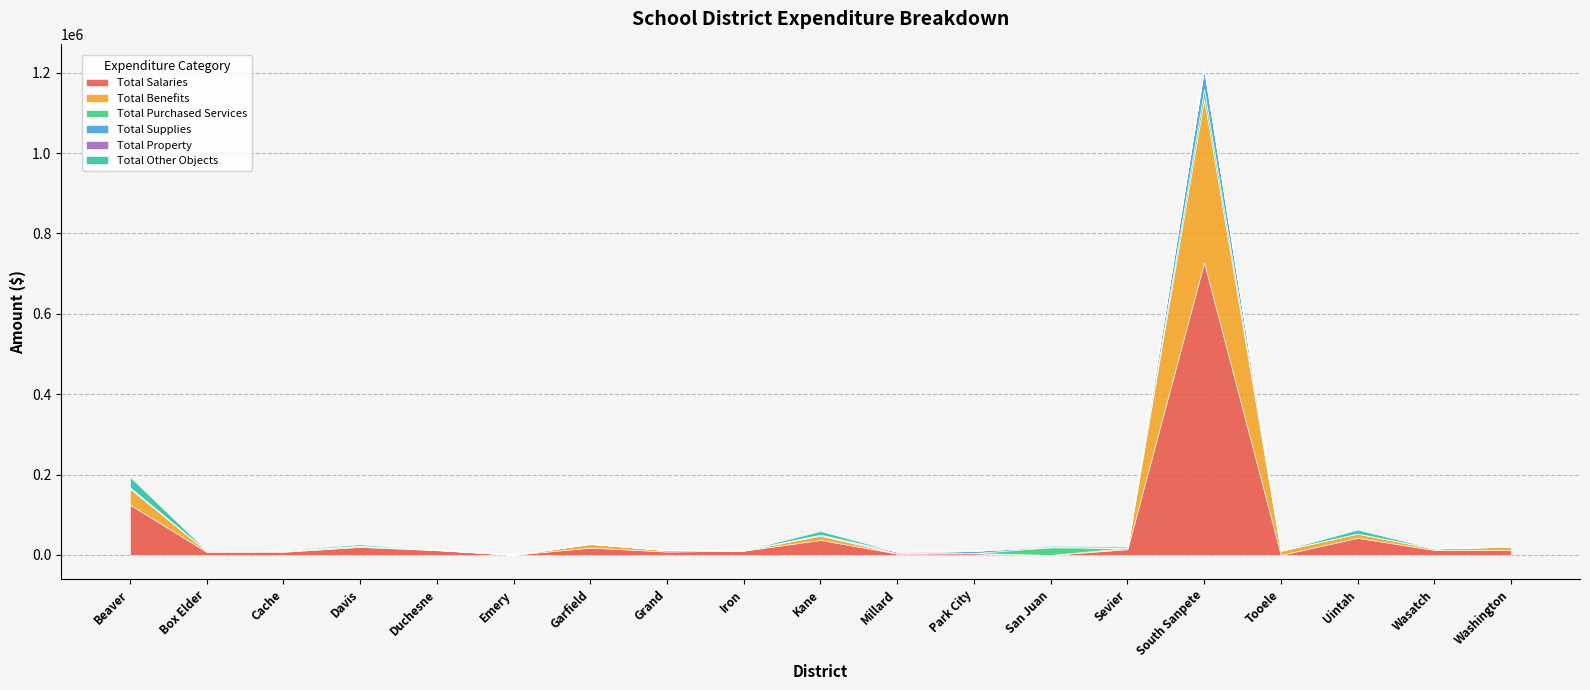

Rank the series by their maximum value, from highest to lowest.

Total Salaries, Total Benefits, Total Supplies, Total Other Objects, Total Purchased Services, Total Property